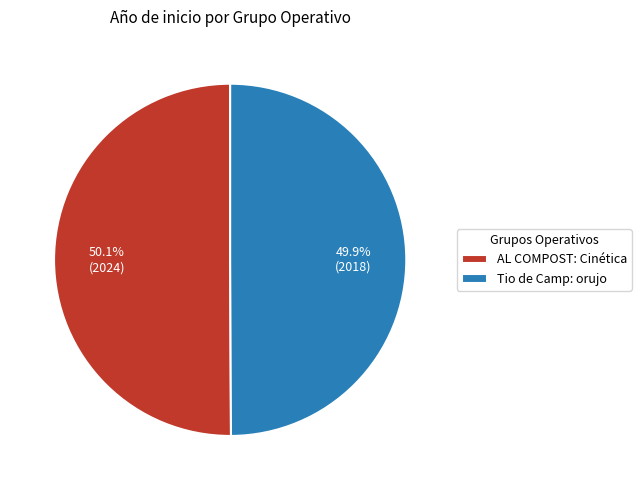

Approximately how many times larger is the value at AL COMPOST: Cinética compared to Tio de Camp: orujo?

1.0